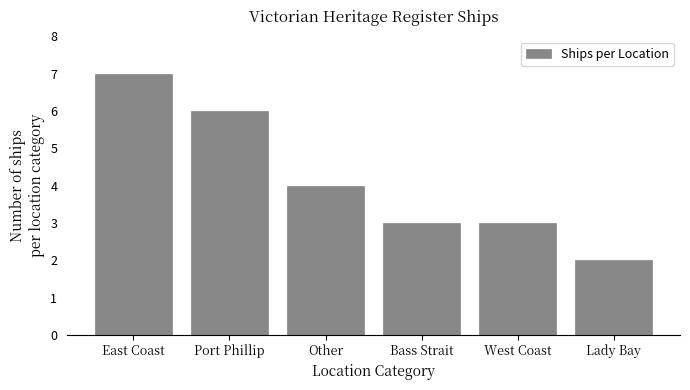

Reading left to right, what are all the values shown in this chart?

7	6	4	3	3	2